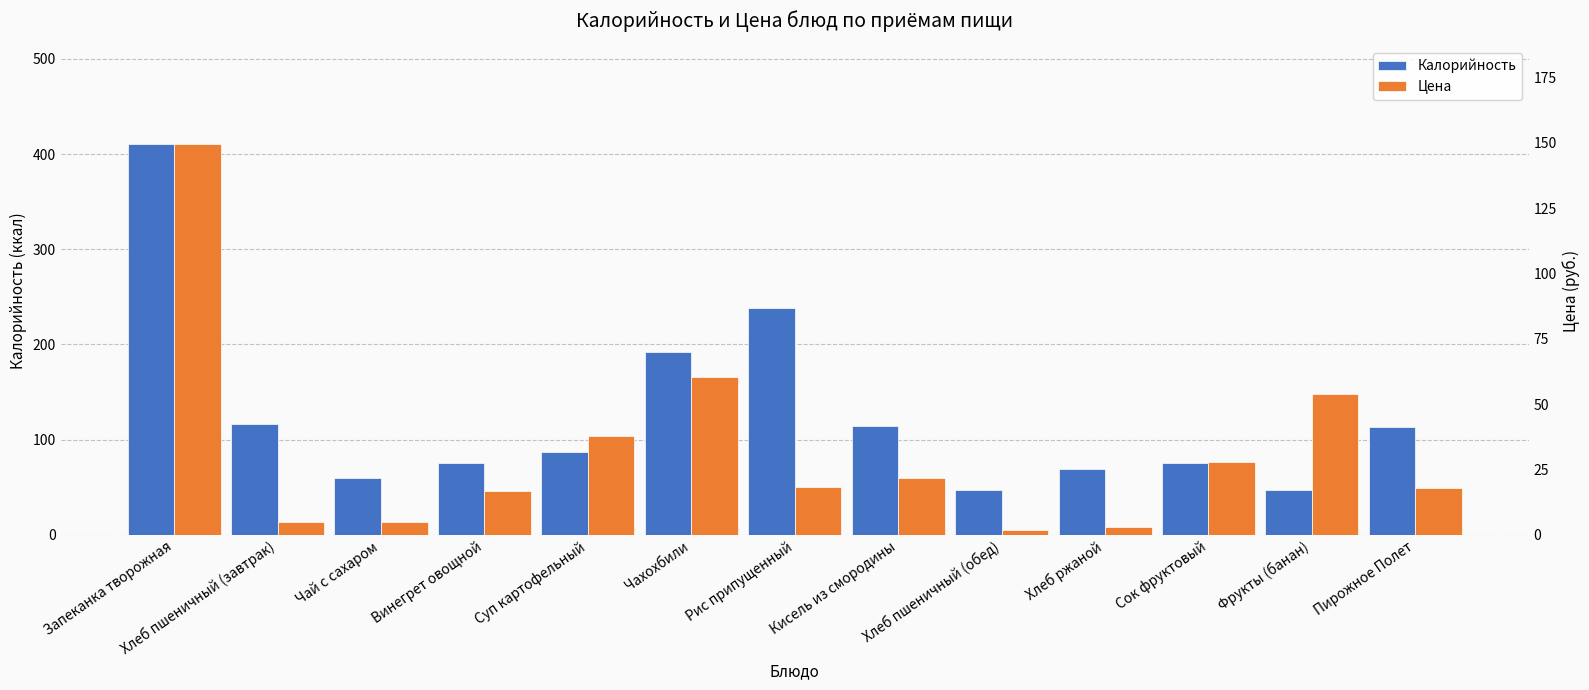

What is the label of the 3rd bar from the left?

Чай с сахаром